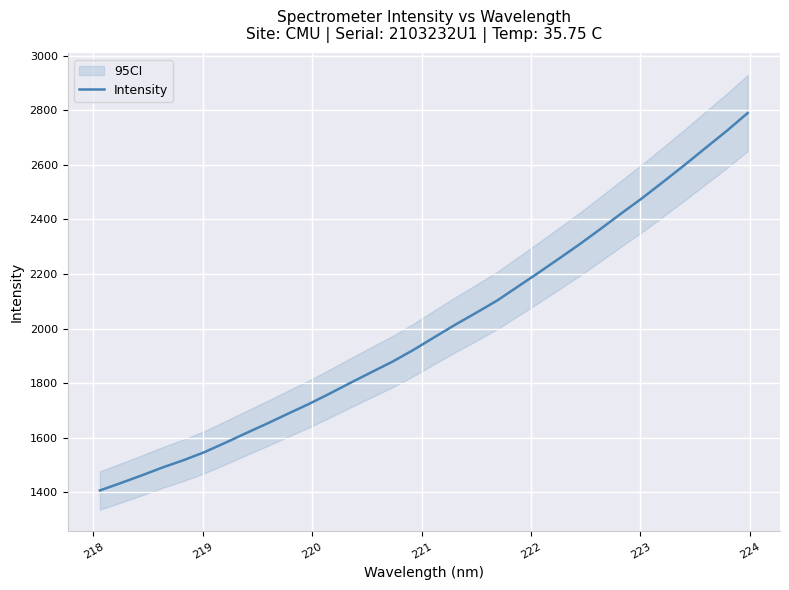

What position from the right is 218?

31